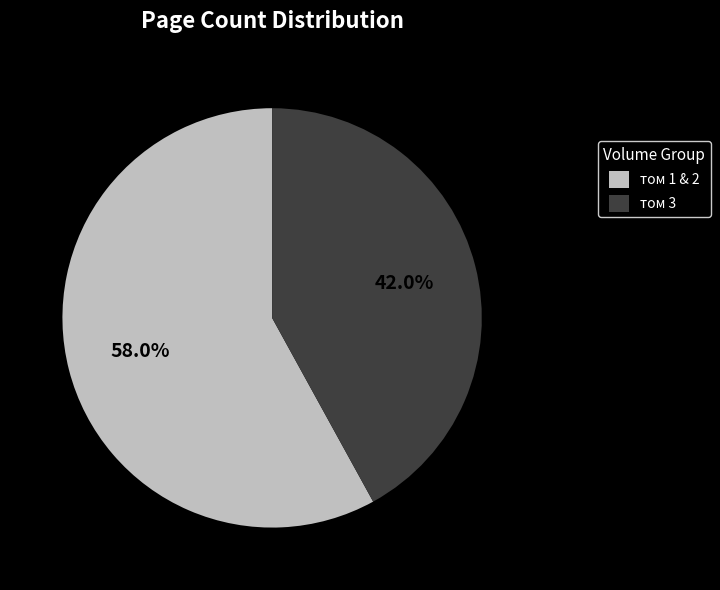

Rank the categories by value from highest to lowest.

том 1 & 2, том 3